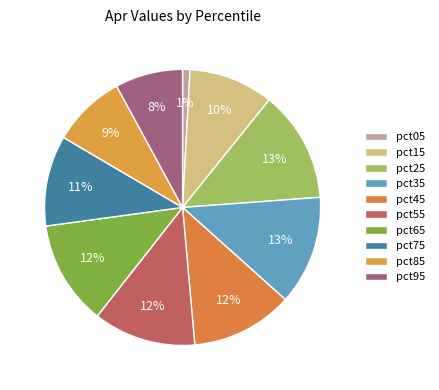

Rank the categories by value from highest to lowest.

pct25, pct35, pct65, pct55, pct45, pct75, pct15, pct85, pct95, pct05